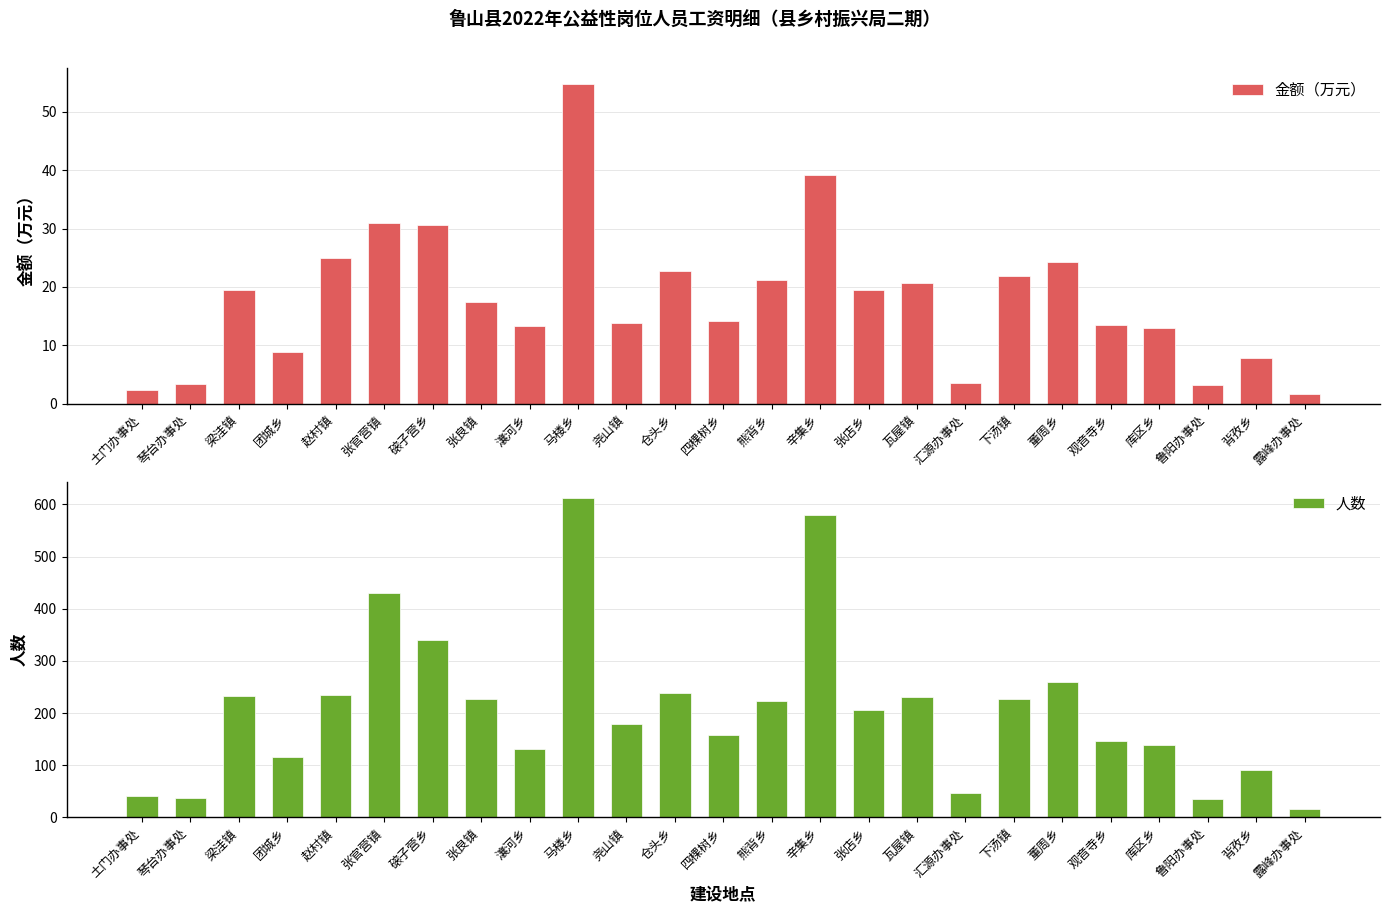

What is the label of the 24th bar from the left?

背孜乡